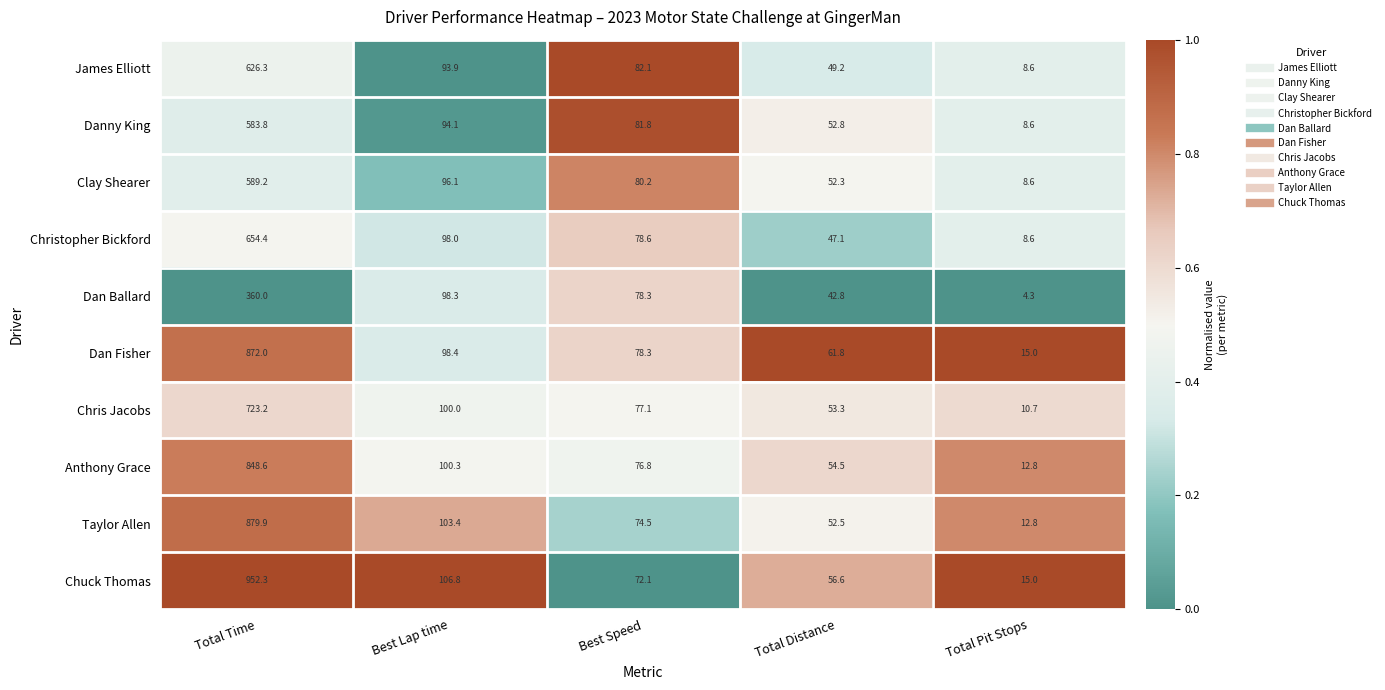

What is the approximate value of Dan Fisher at Total Time?

872.0